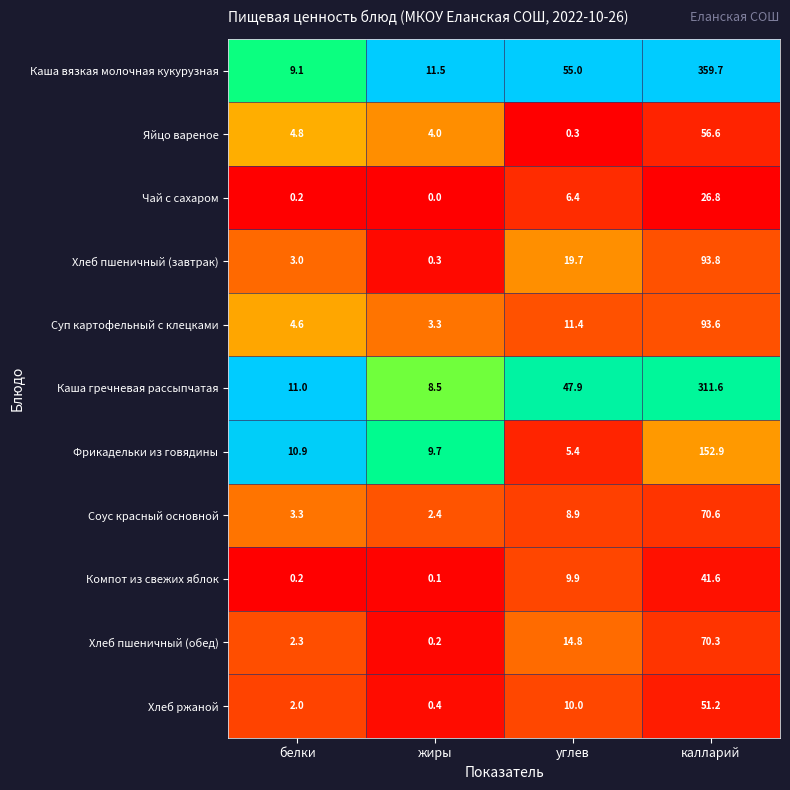

At which label is Хлеб пшеничный (завтрак) closest to 47?

углев